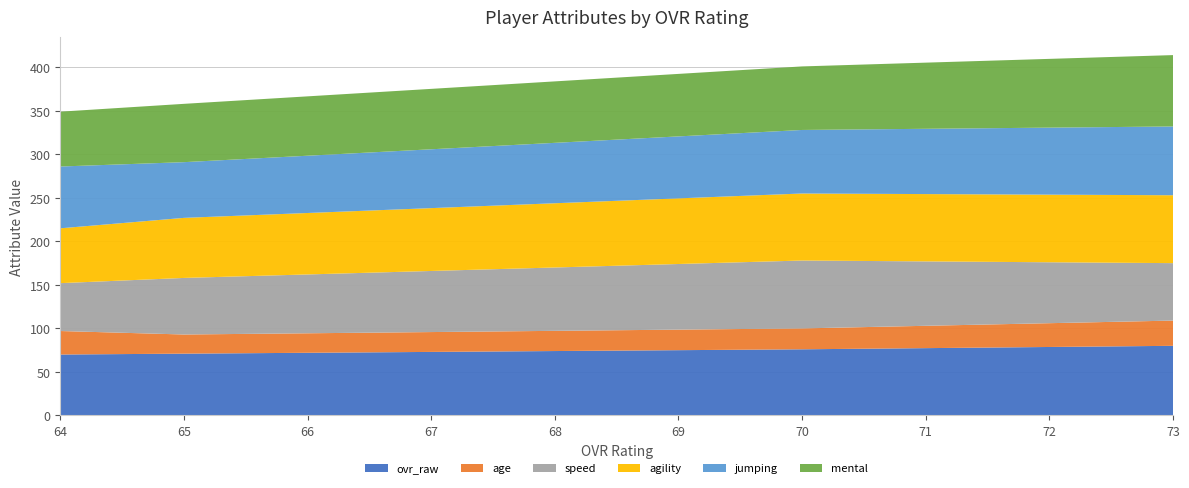

Reading left to right, what are all the values shown in this chart?

ovr_raw: 73=80	70=76	65=71	64=70
age: 73=29	70=24	65=22	64=27
speed: 73=66	70=78	65=65	64=55
agility: 73=78	70=77	65=69	64=63
jumping: 73=79	70=73	65=64	64=71
mental: 73=82	70=73	65=67	64=63